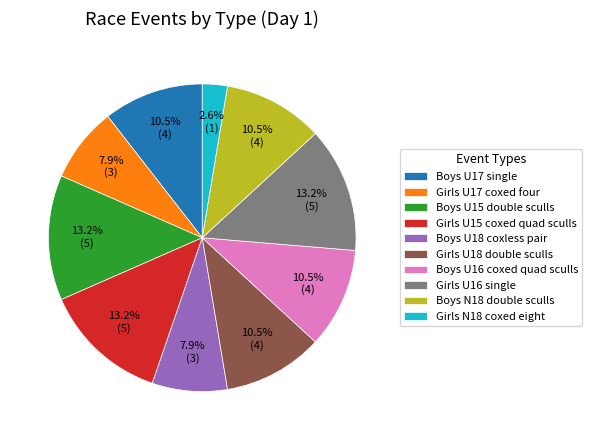

What percentage is the Girls N18 coxed eight slice, to the nearest percent?

3%